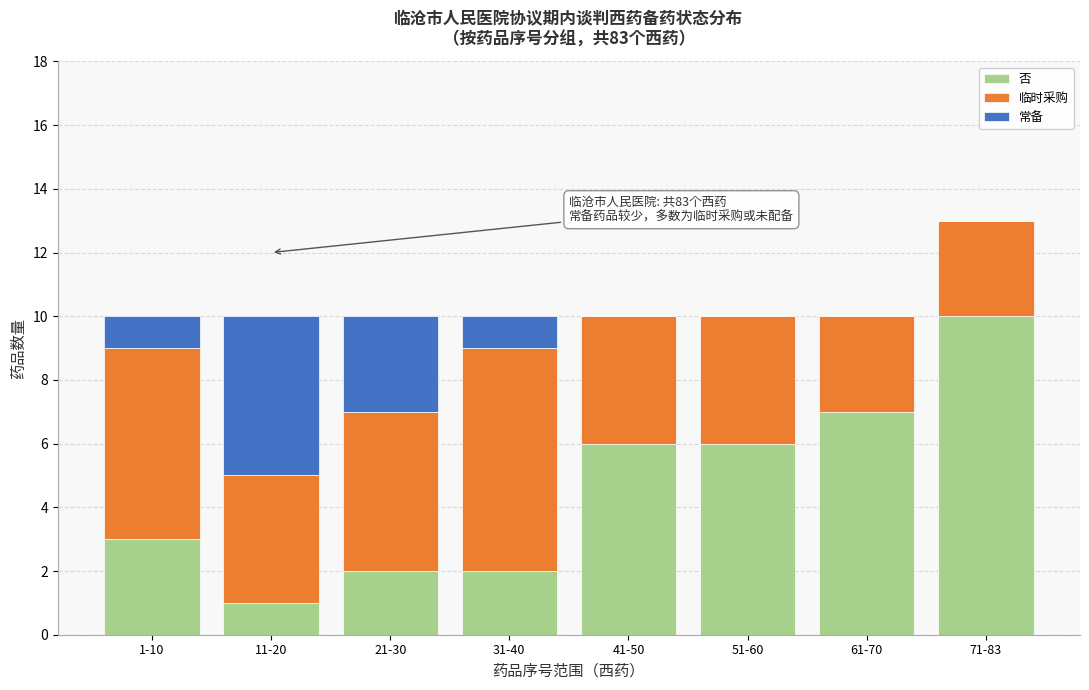

Reading right to left, transcribe the values for 否.

71-83=10	61-70=7	51-60=6	41-50=6	31-40=2	21-30=2	11-20=1	1-10=3